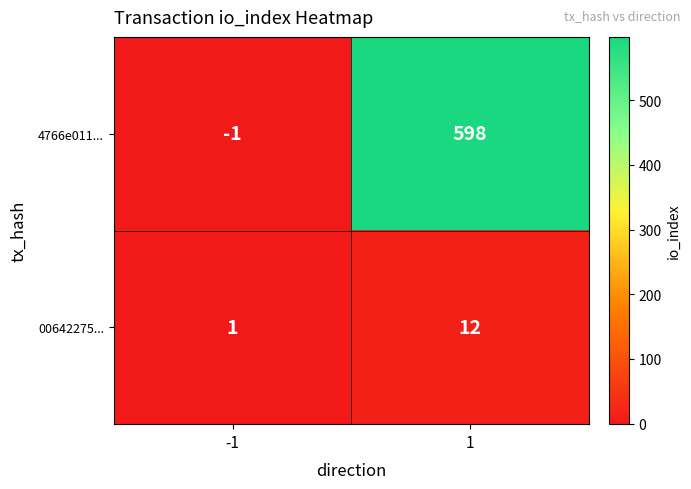

List the series in order of their peak value, lowest first.

00642275..., 4766e011...